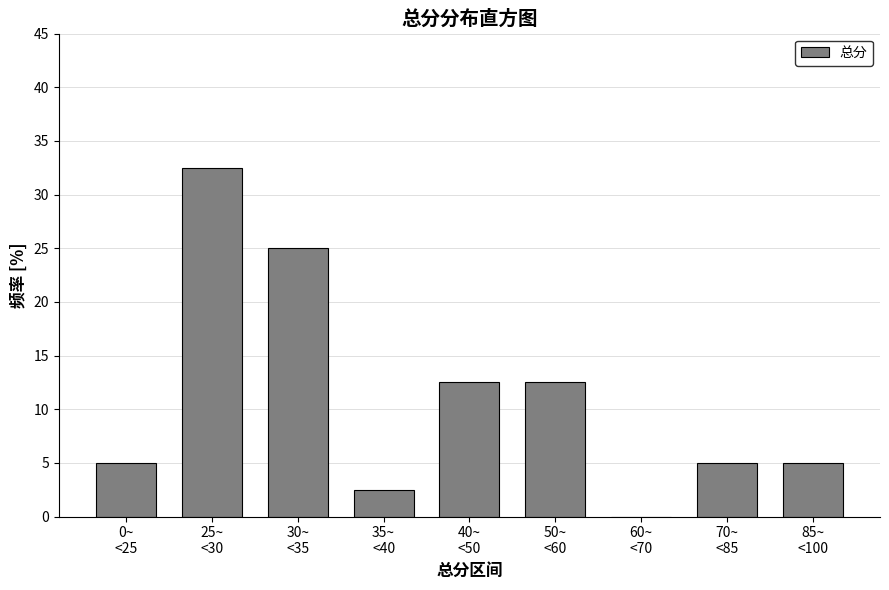

What is the greatest value displayed?

32.5